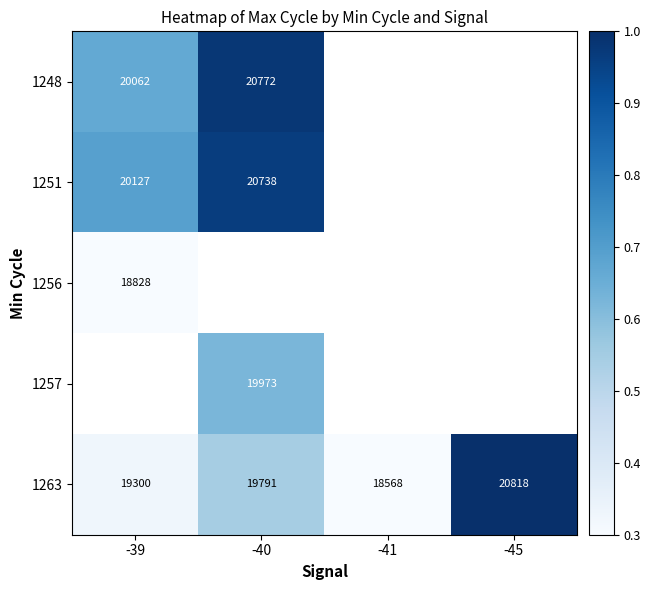

Which category has the lowest value across all series?

-41